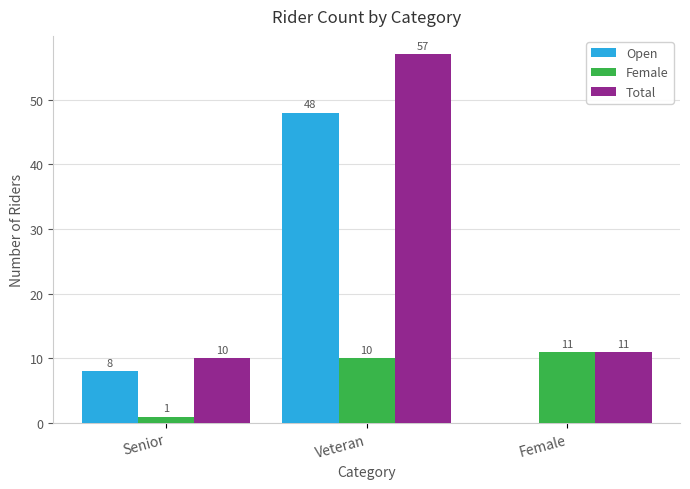

What is the average value of the Open series?

19